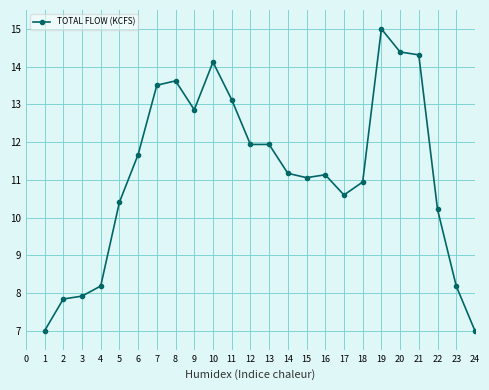

Where is the first local maximum?

8